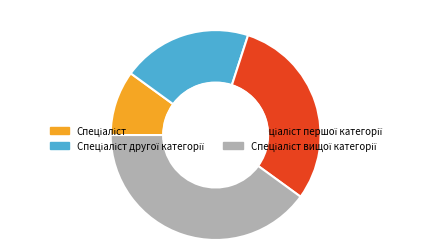

Is there a majority slice in this chart?

No